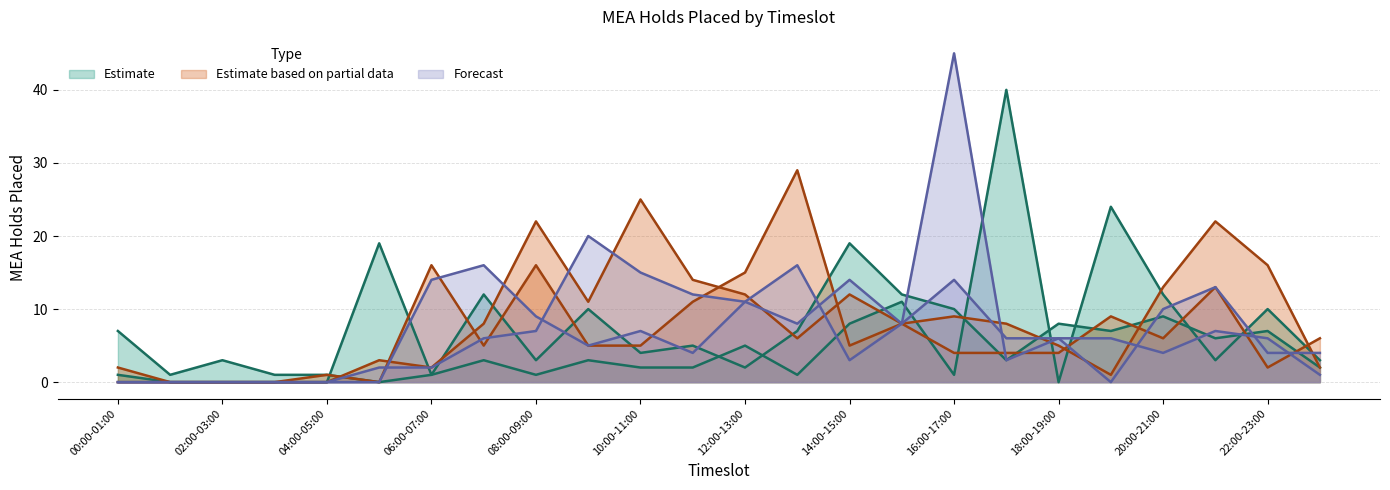

Which category has the lowest value across all series?

01:00-02:00